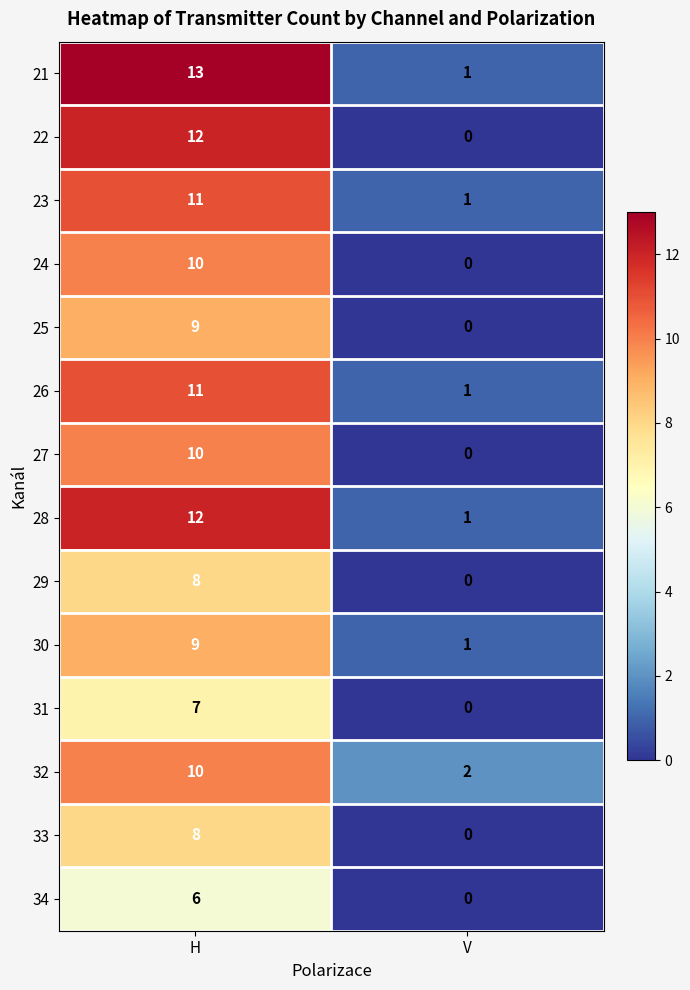

Which series has the largest total across all categories?

21